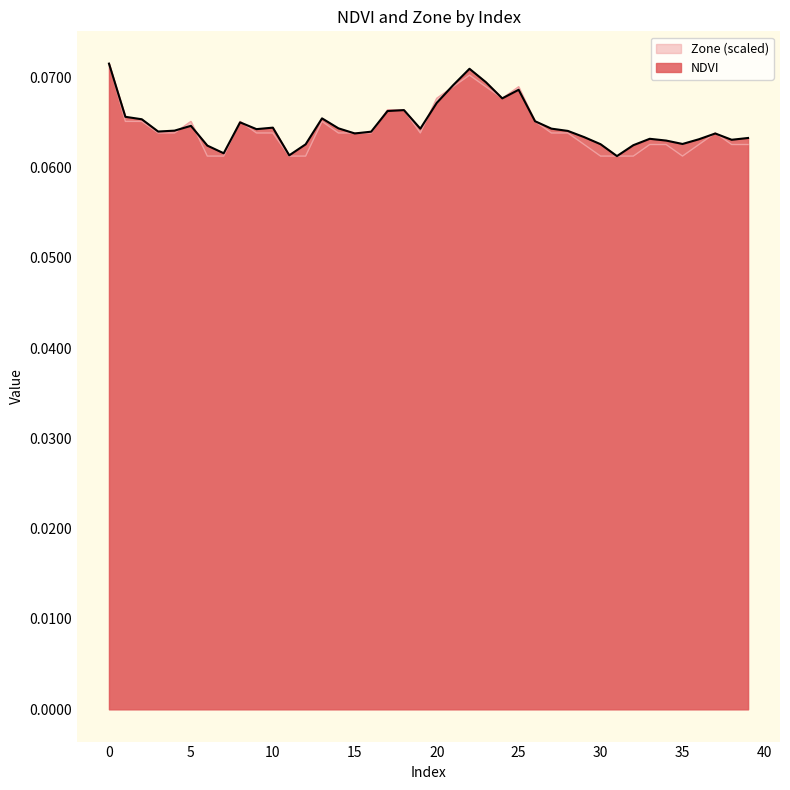

True or false: Zone and NDVI cross at least once.

True